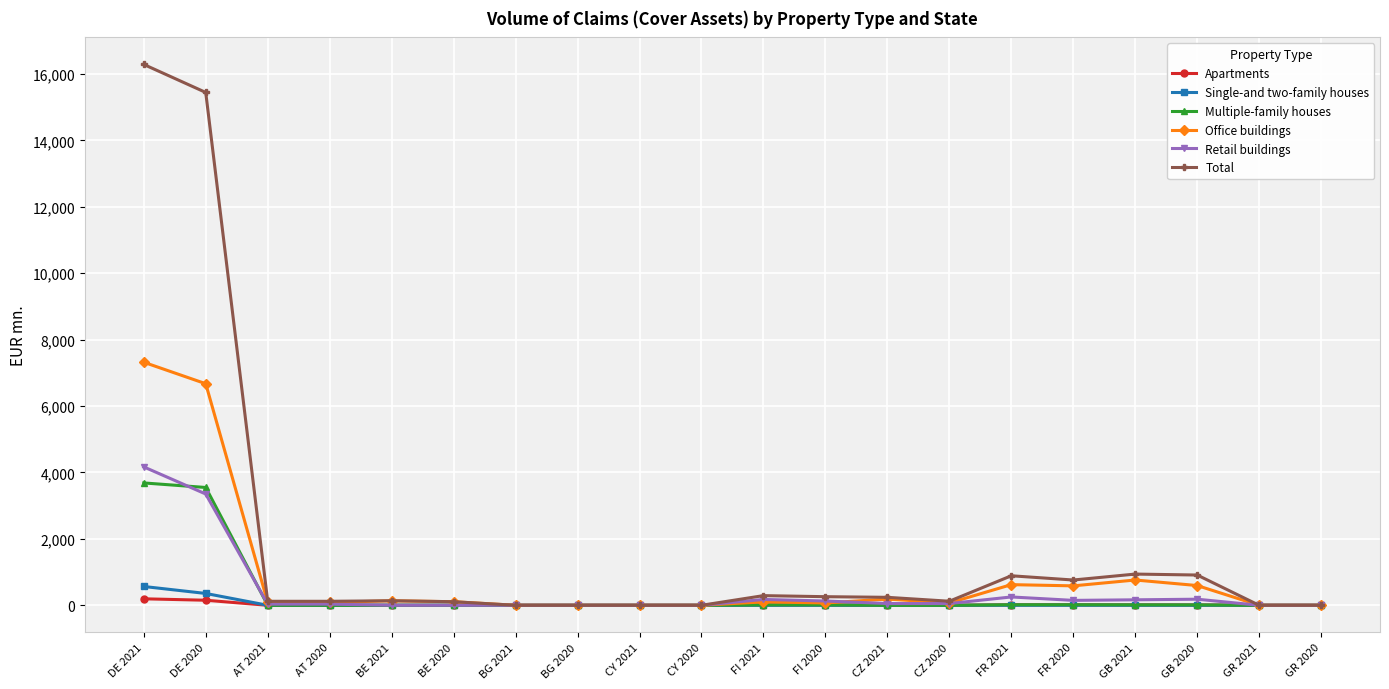

At which category is the sum across all series the highest?

DE 2021